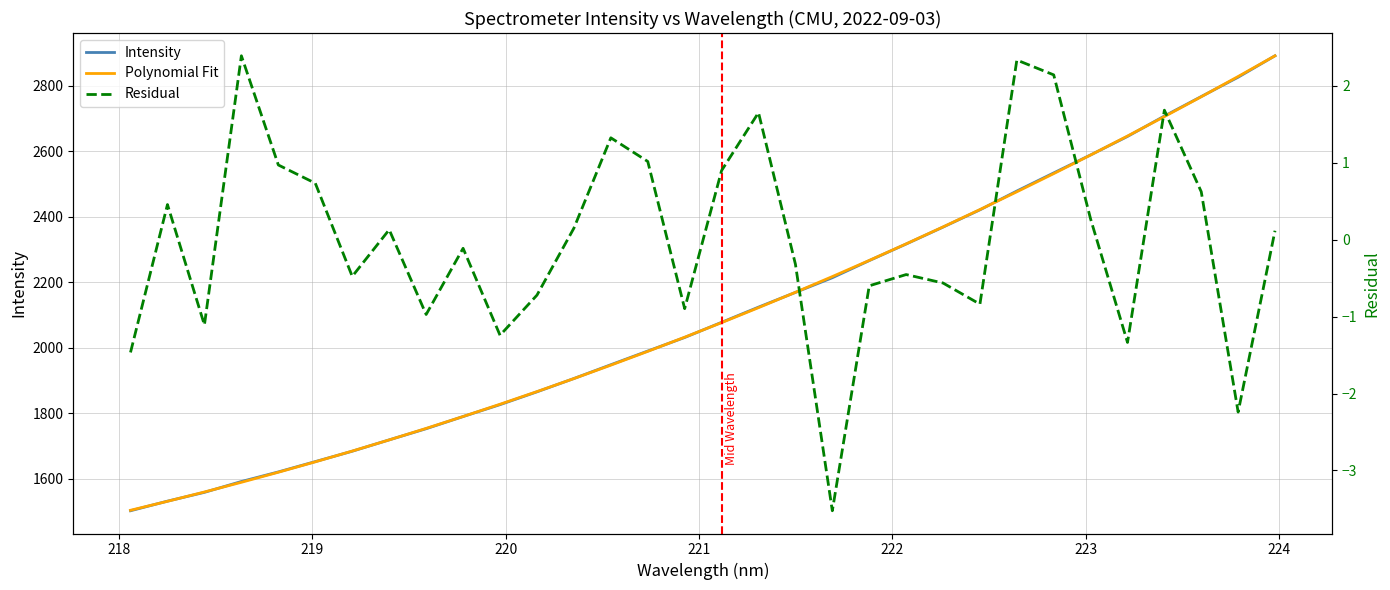

How many data points does each series have?

32